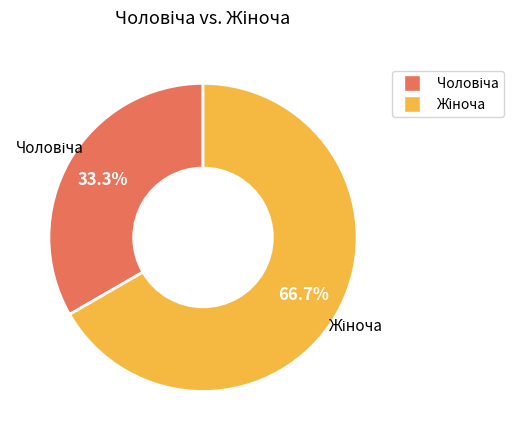

Is there a majority slice in this chart?

Yes